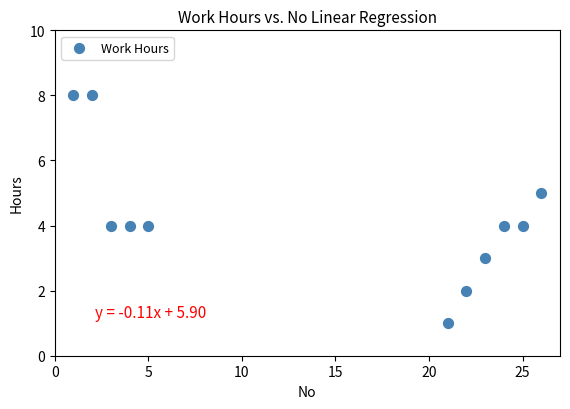

What is the average Y value?

4